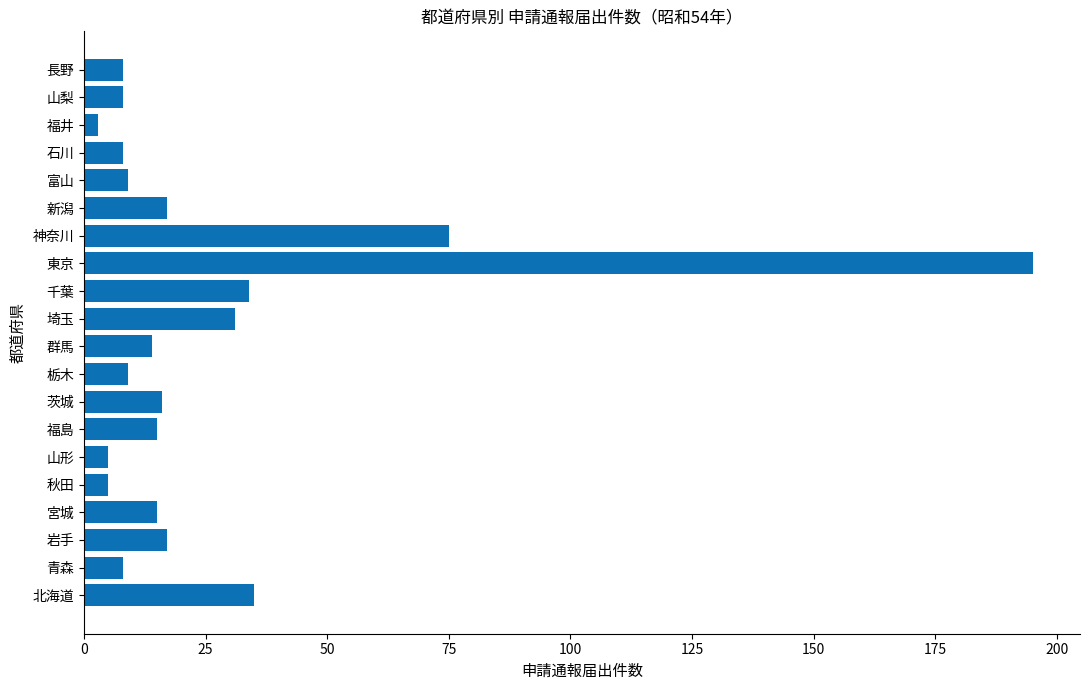

At which label is the value closest to 99?

神奈川